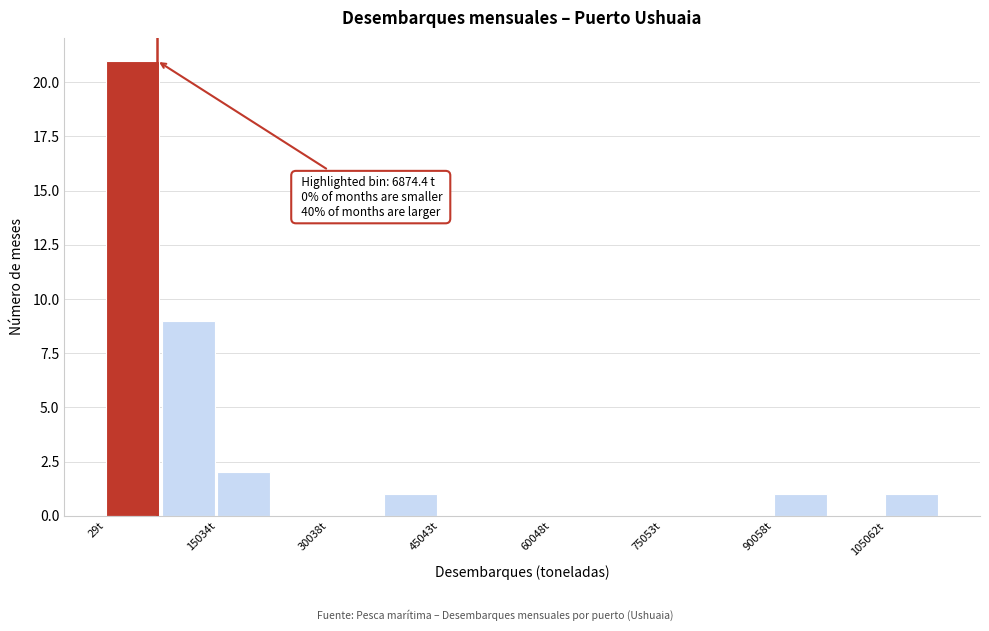

Read against the x-axis, roughly where is the centre of the tallest bar?

4000